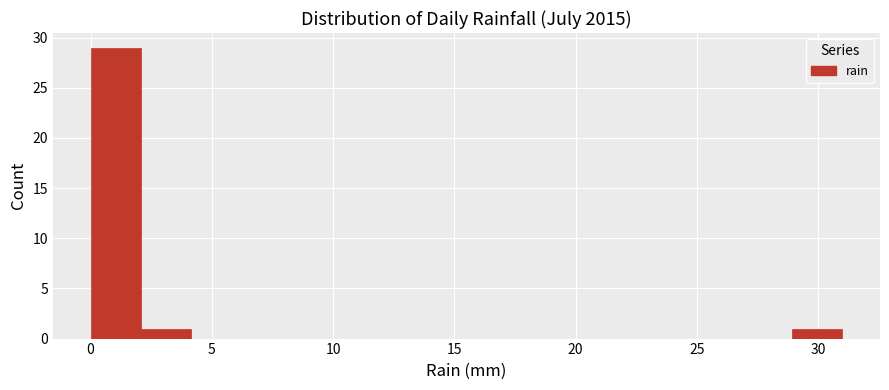

Reading left to right, list every bar in this chart as the range it spans on the x-axis followed by its height. Neither the bar edges nor the heights are printed on the chart, so give them approximately, as read against the axes.

0.0 to 2.0: 29
2.0 to 4.0: 1
4.0 to 6.0: 0
6.0 to 8.5: 0
8.5 to 10.5: 0
10.5 to 12.5: 0
12.5 to 14.5: 0
14.5 to 16.5: 0
16.5 to 18.5: 0
18.5 to 20.5: 0
20.5 to 22.5: 0
22.5 to 25.0: 0
25.0 to 27.0: 0
27.0 to 29.0: 0
29.0 to 31.0: 1